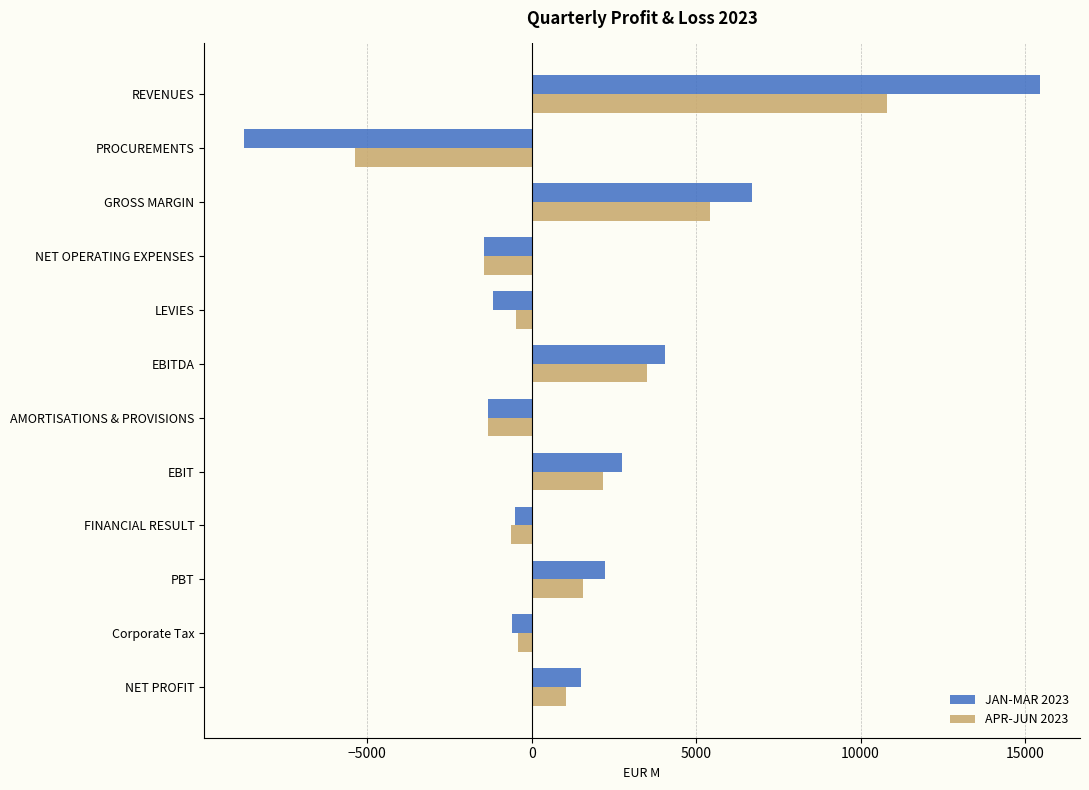

At which category is the sum across all series the highest?

REVENUES